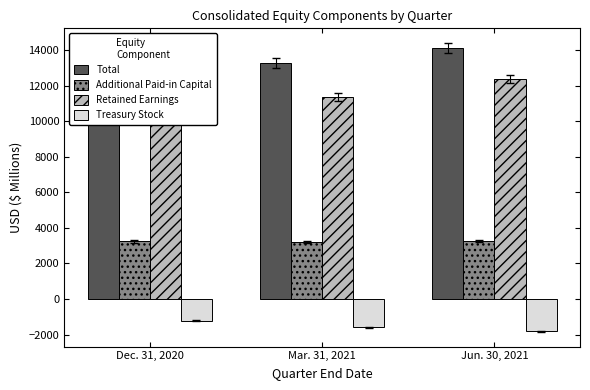

What is the sum of the Retained Earnings values at Dec. 31, 2020 and Mar. 31, 2021?

21810.2